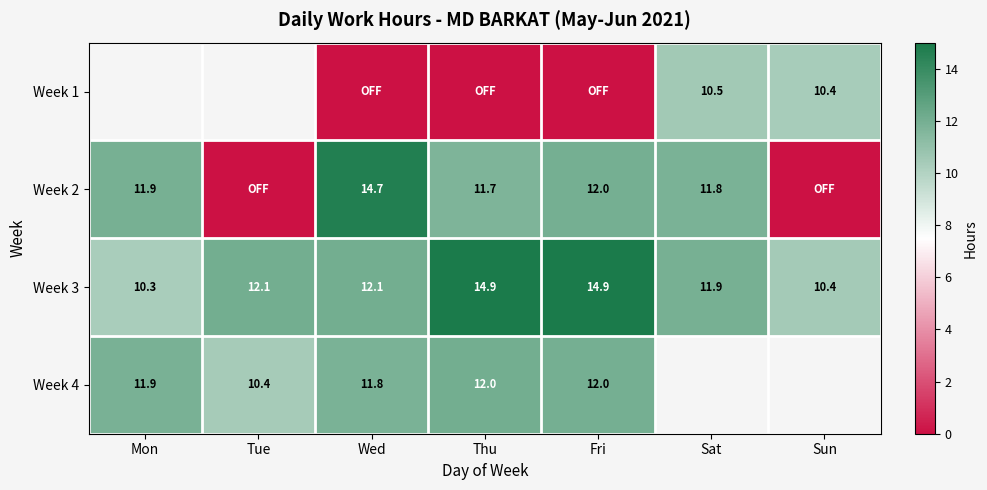

True or false: Week 2 has a value of 4.1 at Wed.

False